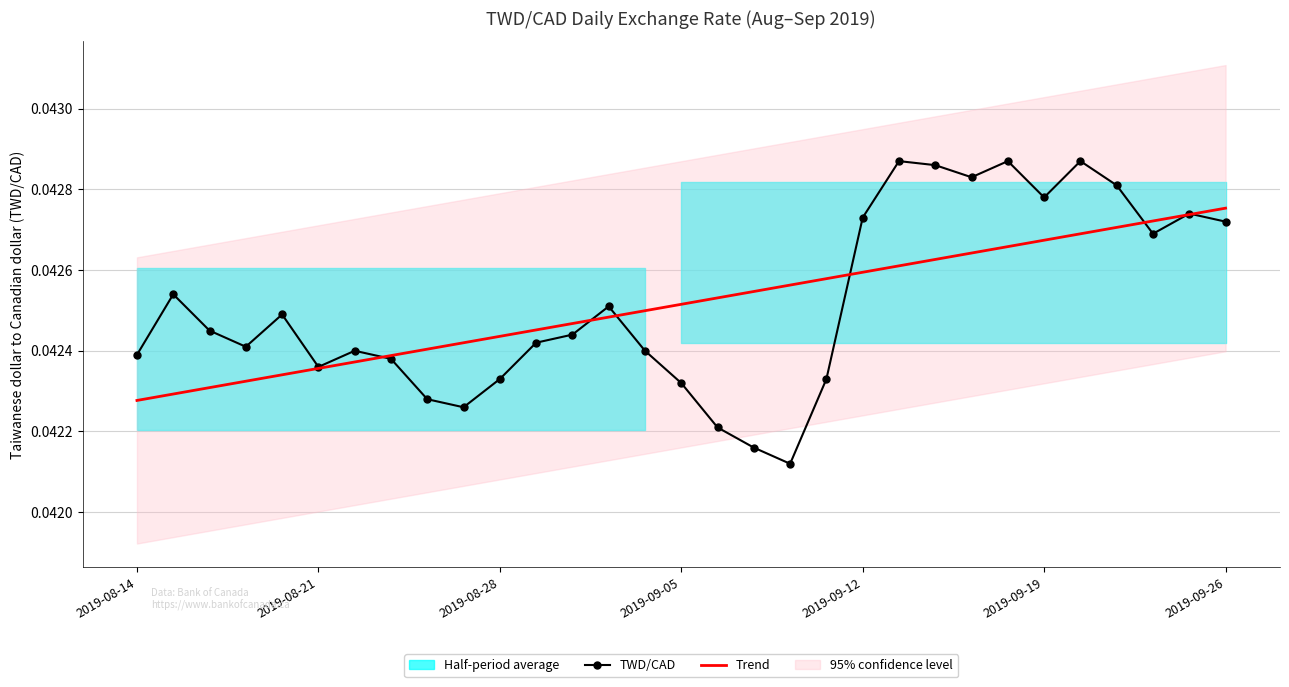

True or false: TWD/CAD has a value of 0.1 at 2019-09-12.

False